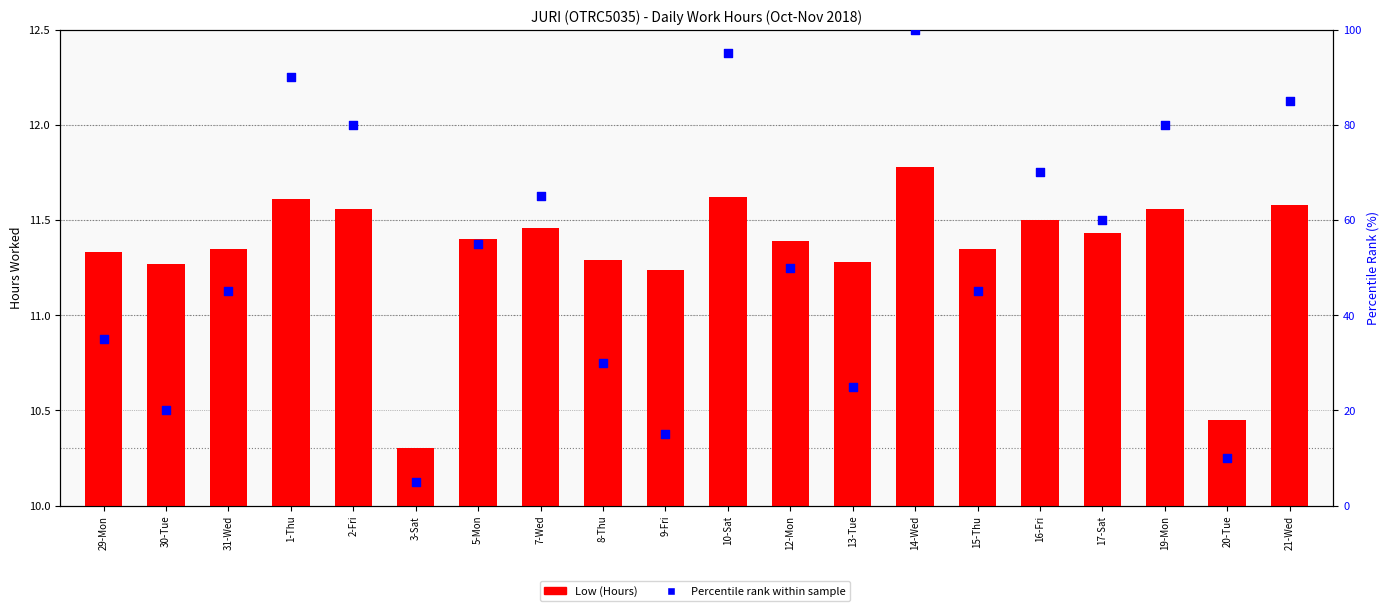

Which series has the largest total across all categories?

Percentile rank within sample